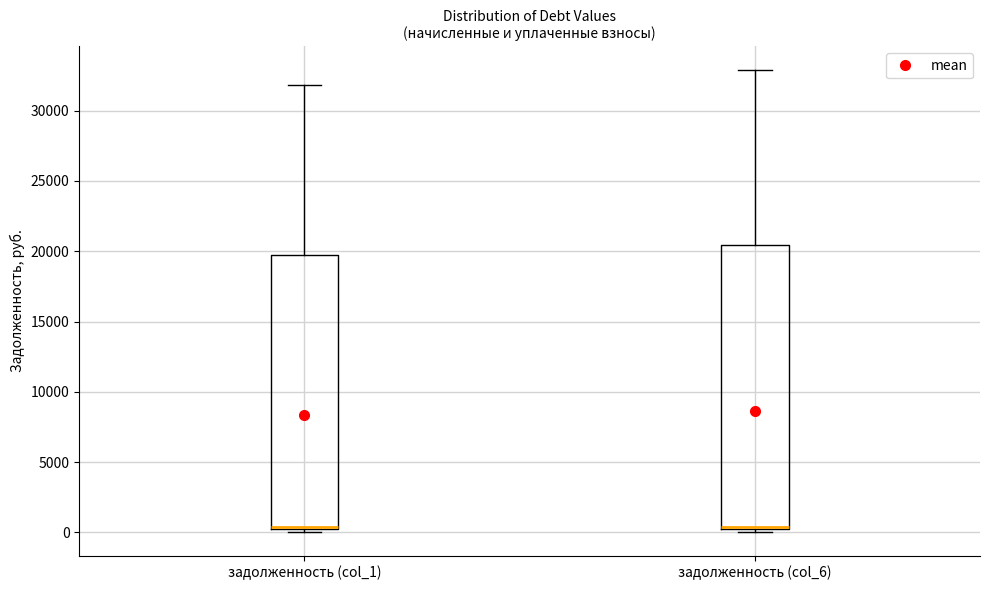

Which box is the tallest, from its lower edge to its upper edge?

задолженность (col_6)